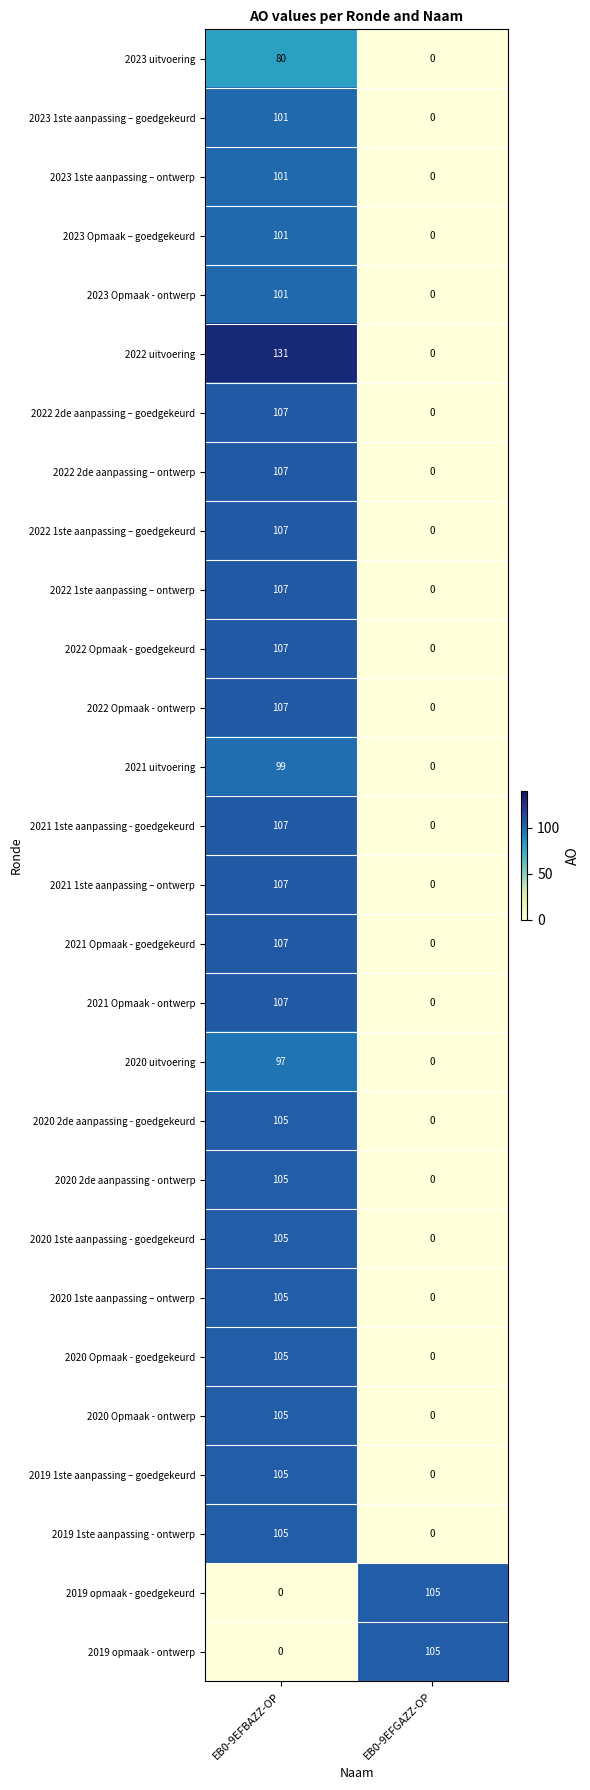

What is the maximum value shown in the chart?

131